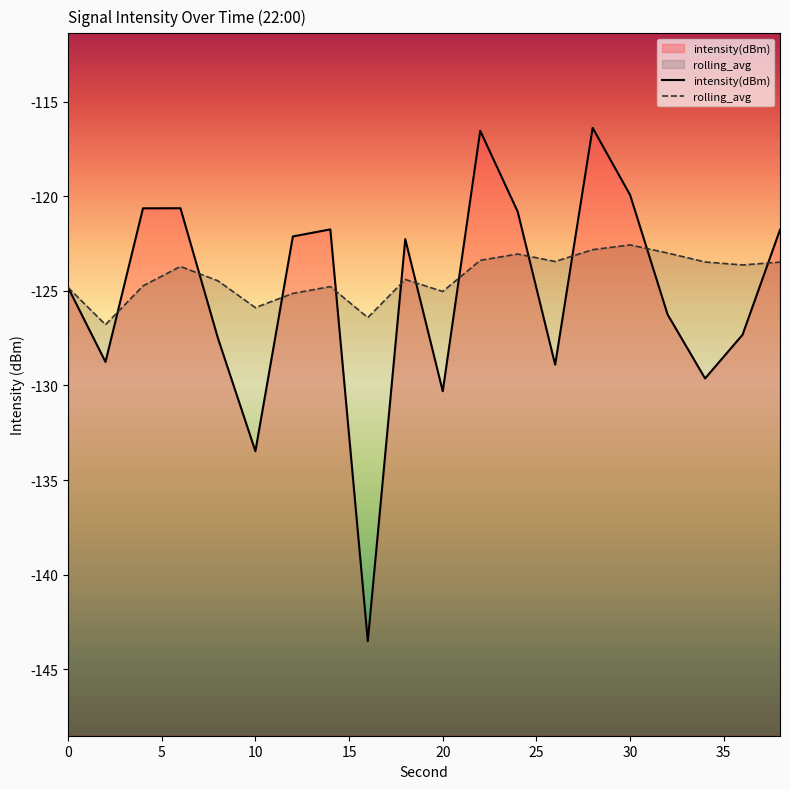

How many lines are shown in the chart?

2